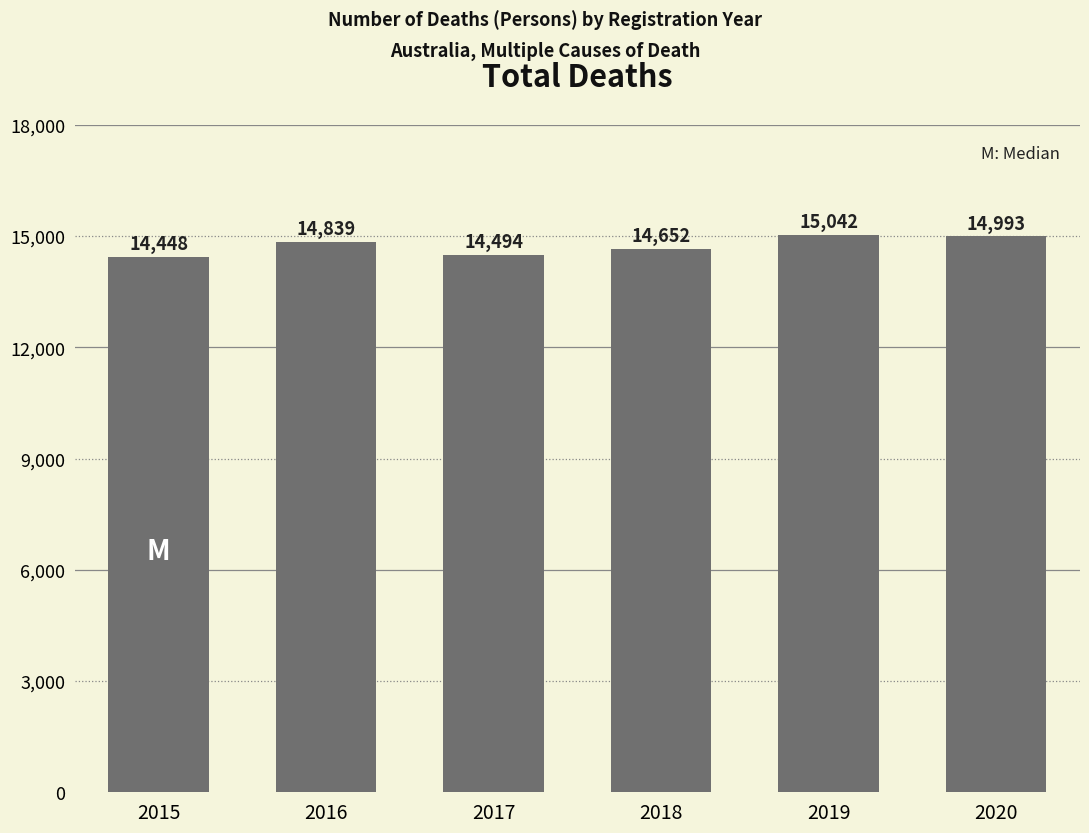

Rank the categories by value from lowest to highest.

2015, 2017, 2018, 2016, 2020, 2019